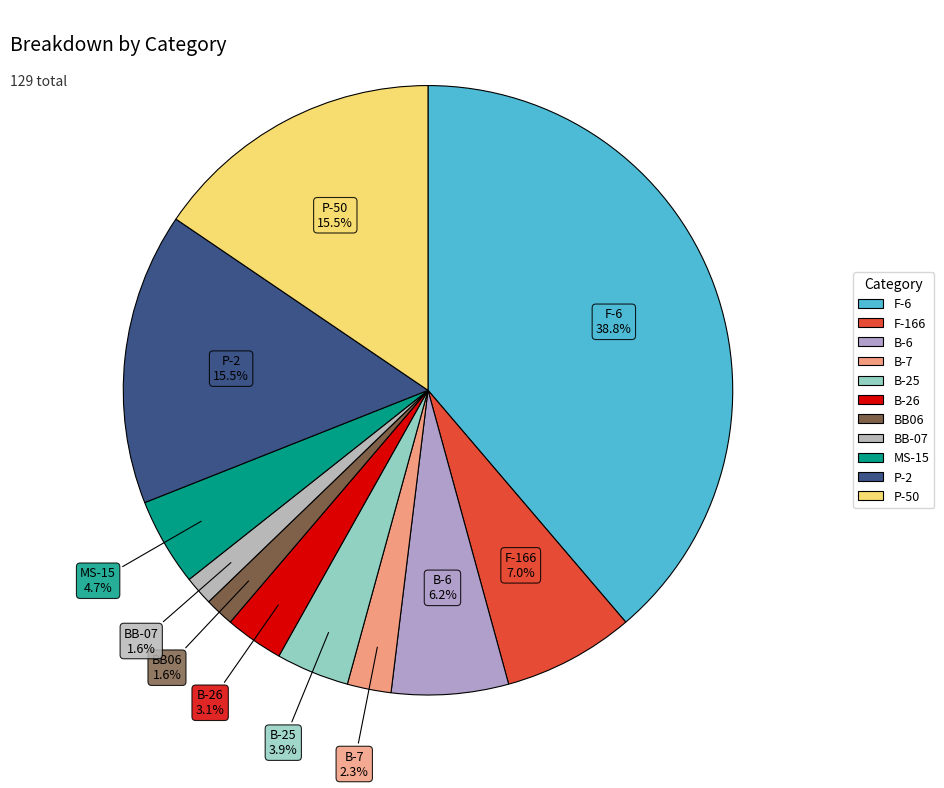

Count the number of slices in the pie.

11